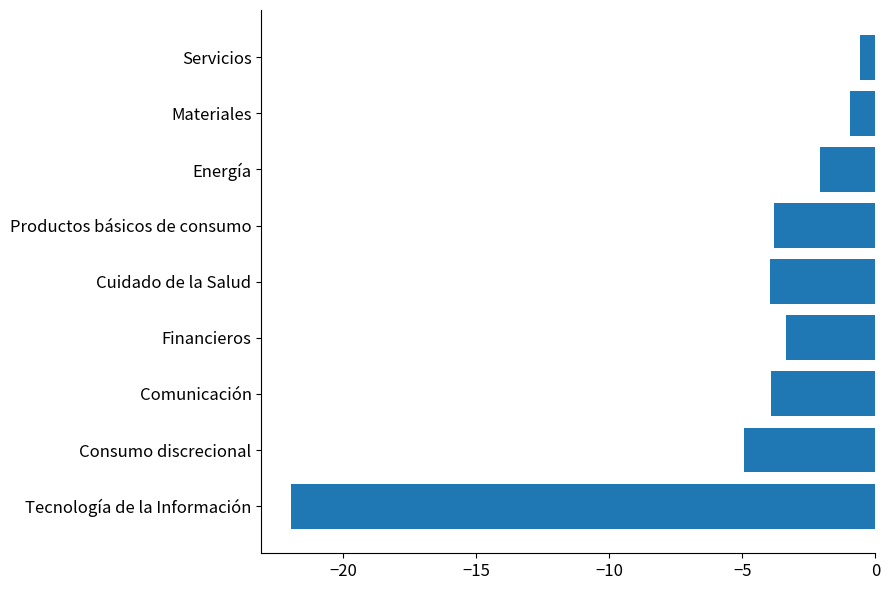

What value does the data have at Servicios?

-0.6